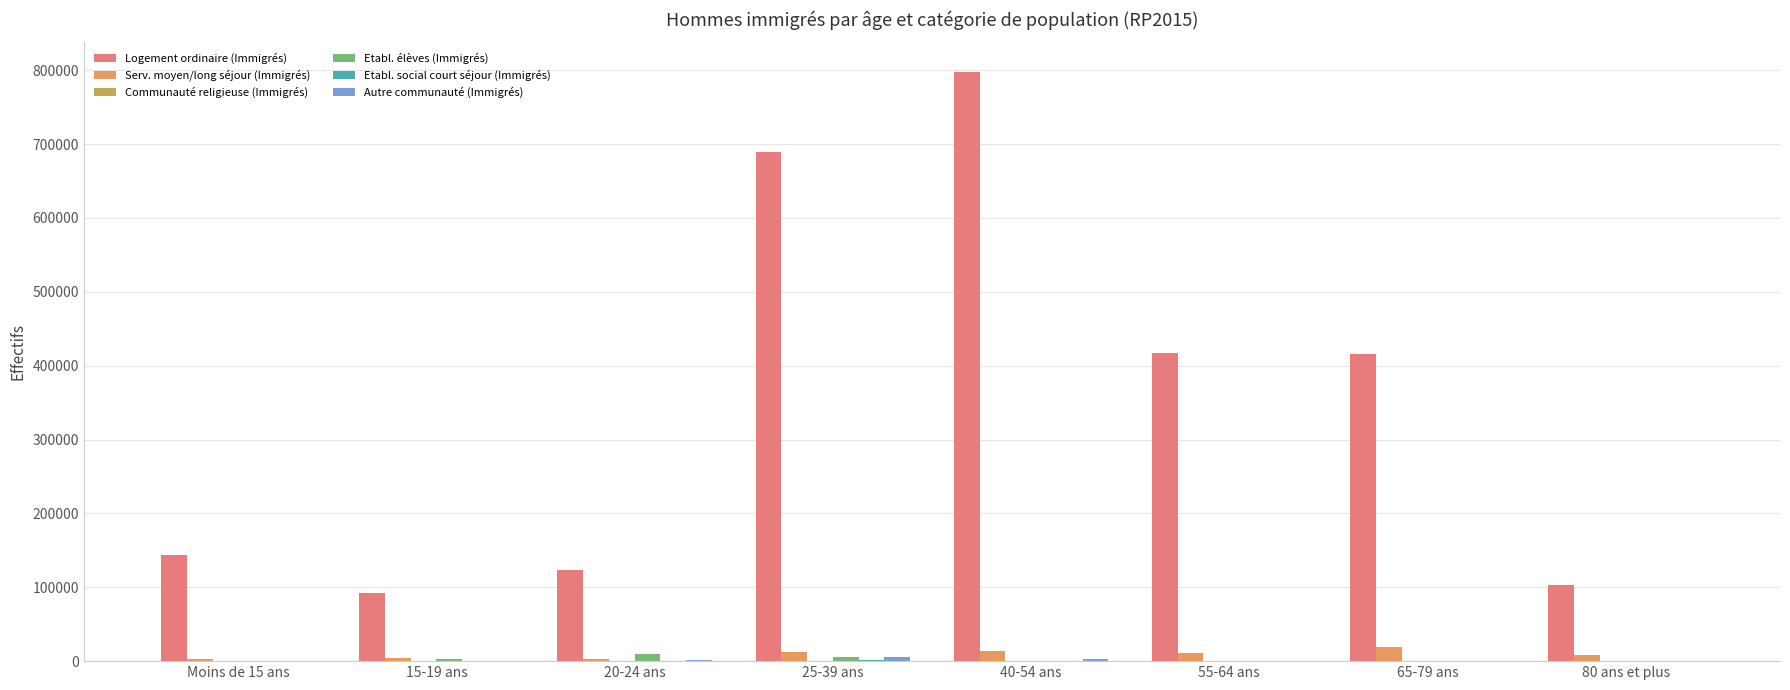

Count the number of categories in the chart.

8